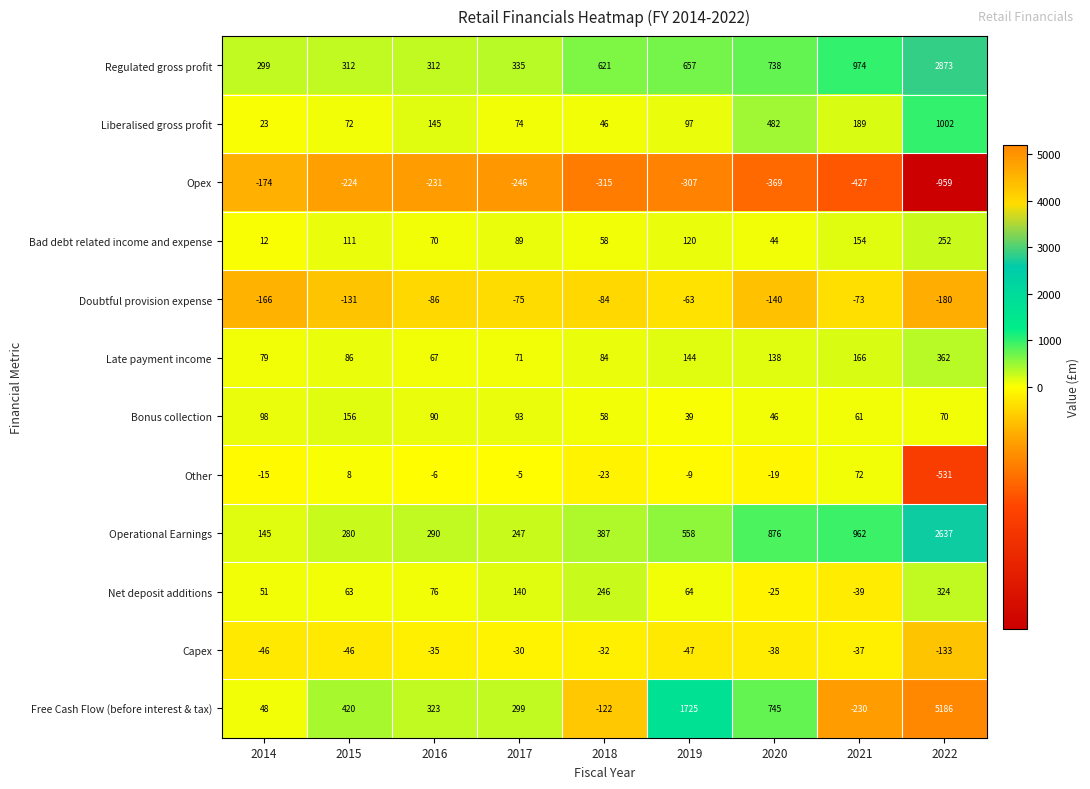

Read the Free Cash Flow (before interest & tax) value at 2015.

420